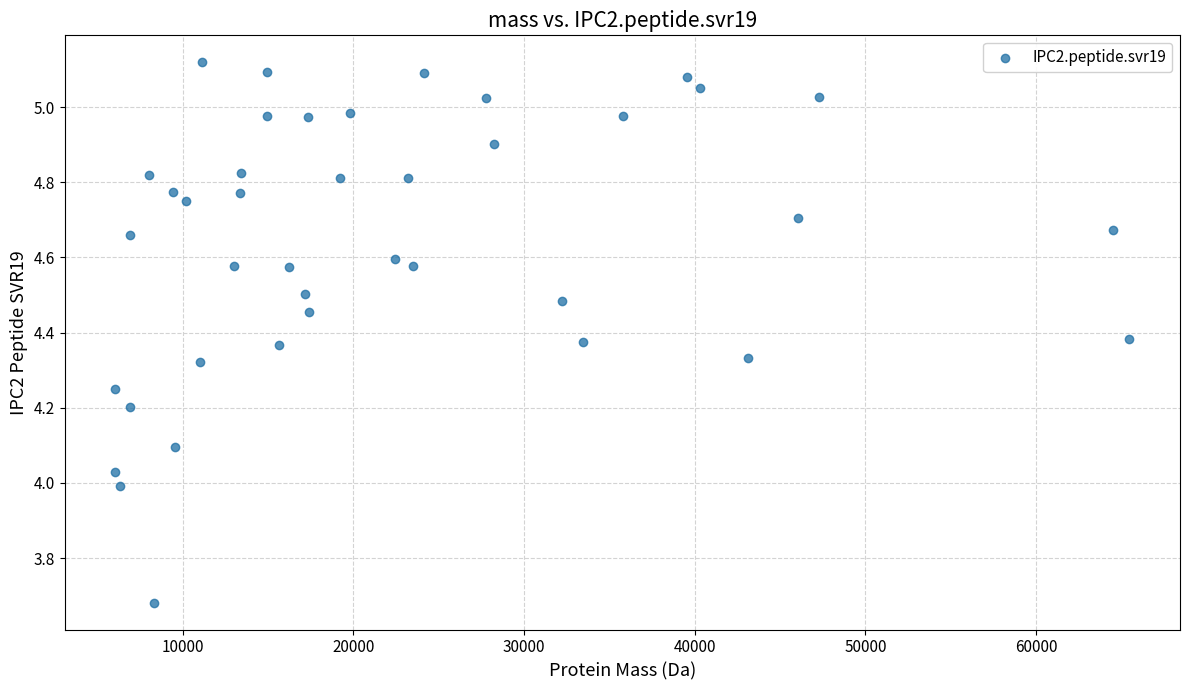

What is the range of X values (max minus min)?

59395.8